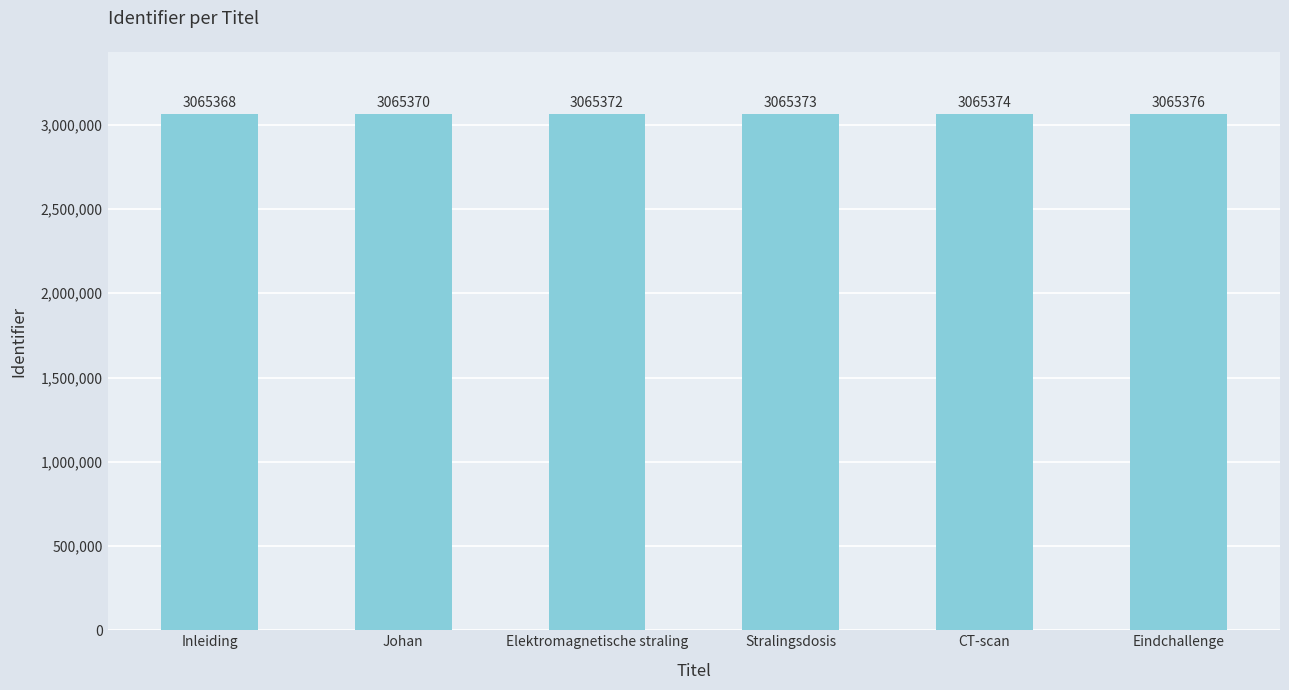

List the labels in order of value, largest first.

Eindchallenge, CT-scan, Stralingsdosis, Elektromagnetische straling, Johan, Inleiding